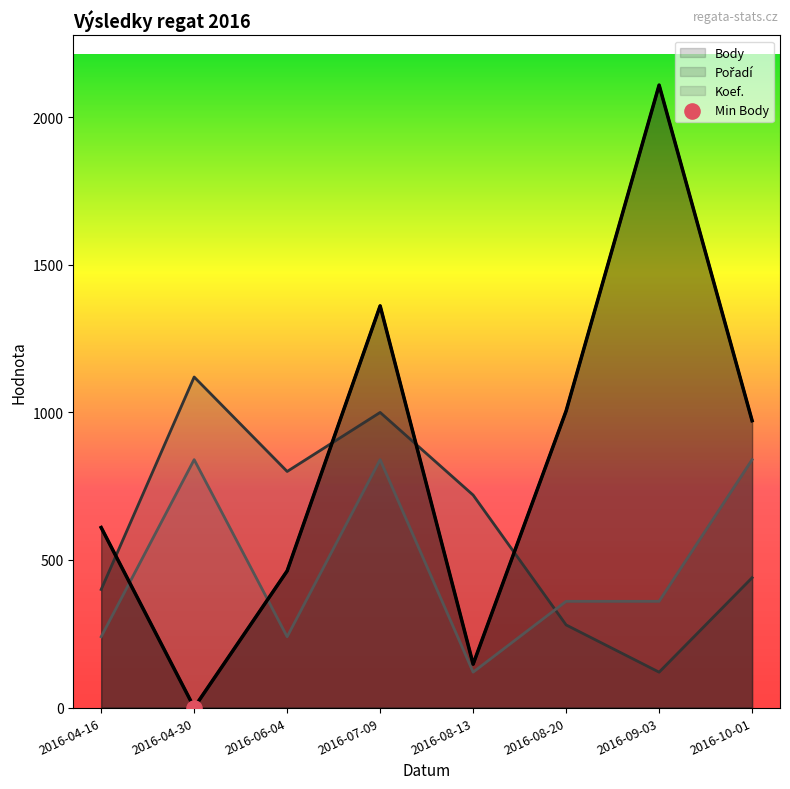

At how many categories does at least one series exceed 296?

8